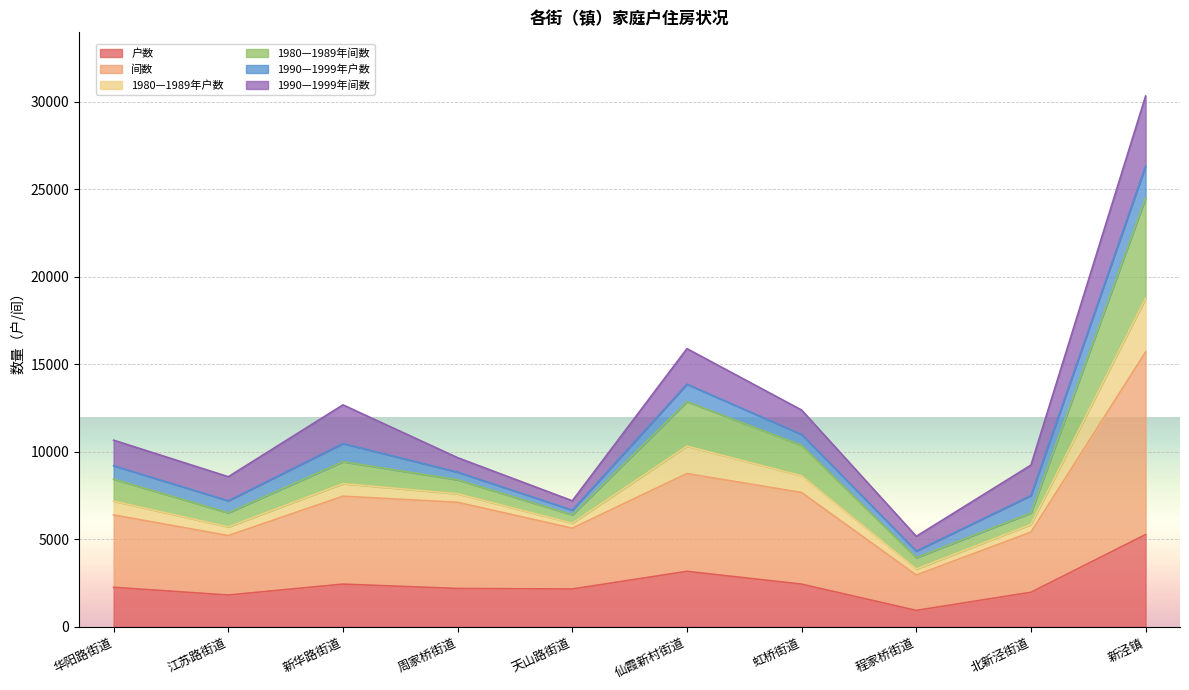

In 1980—1989年户数, how many points are lower than both neighbors (excluding endpoints)?

3